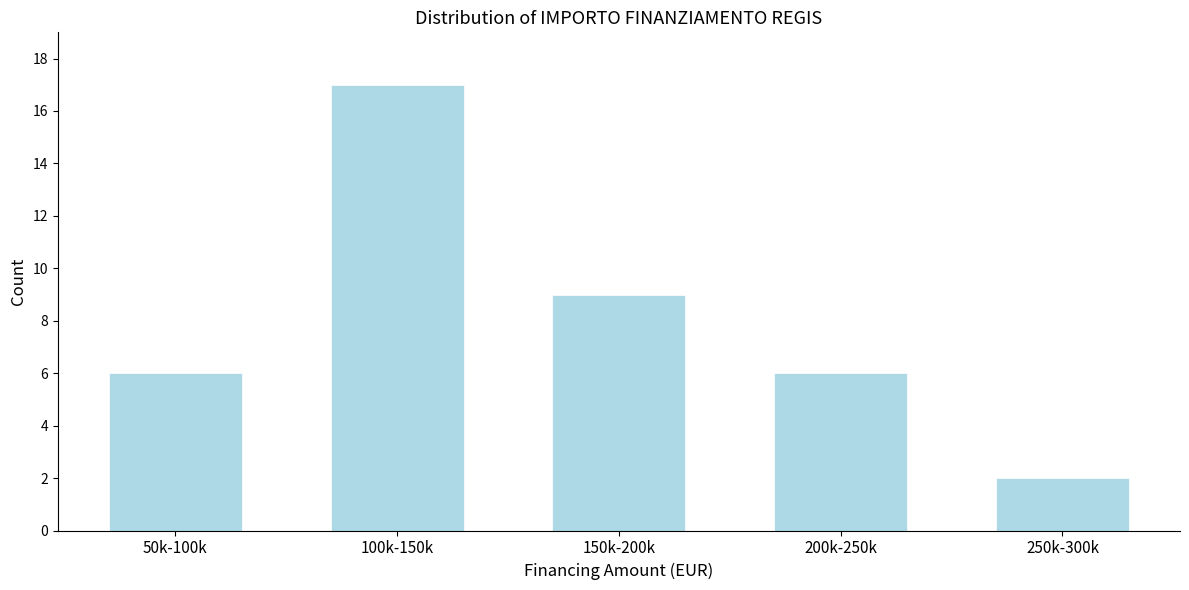

Reading left to right, extract all data points from this chart.

6	17	9	6	2